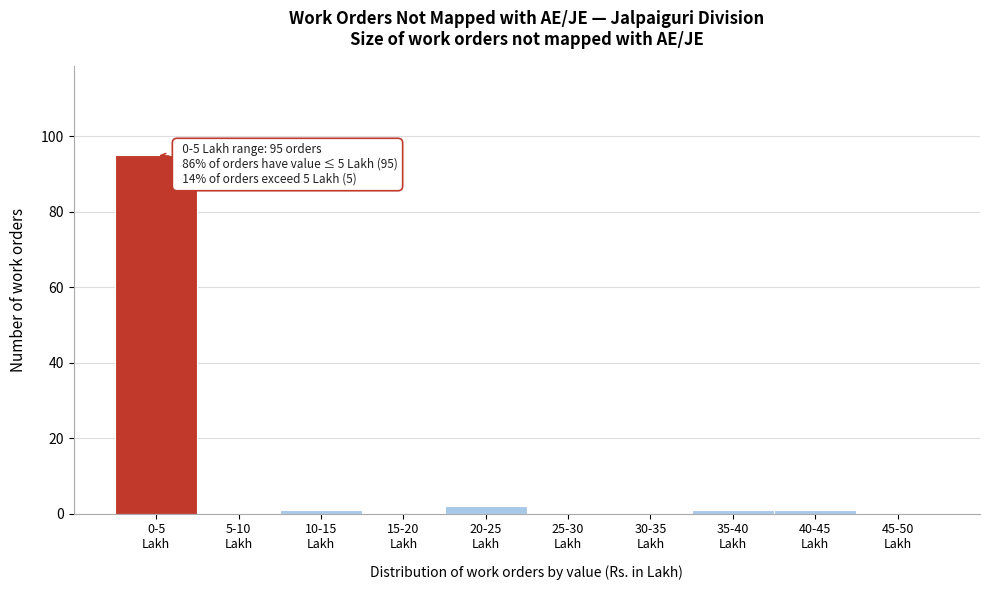

What is the greatest value displayed?

95